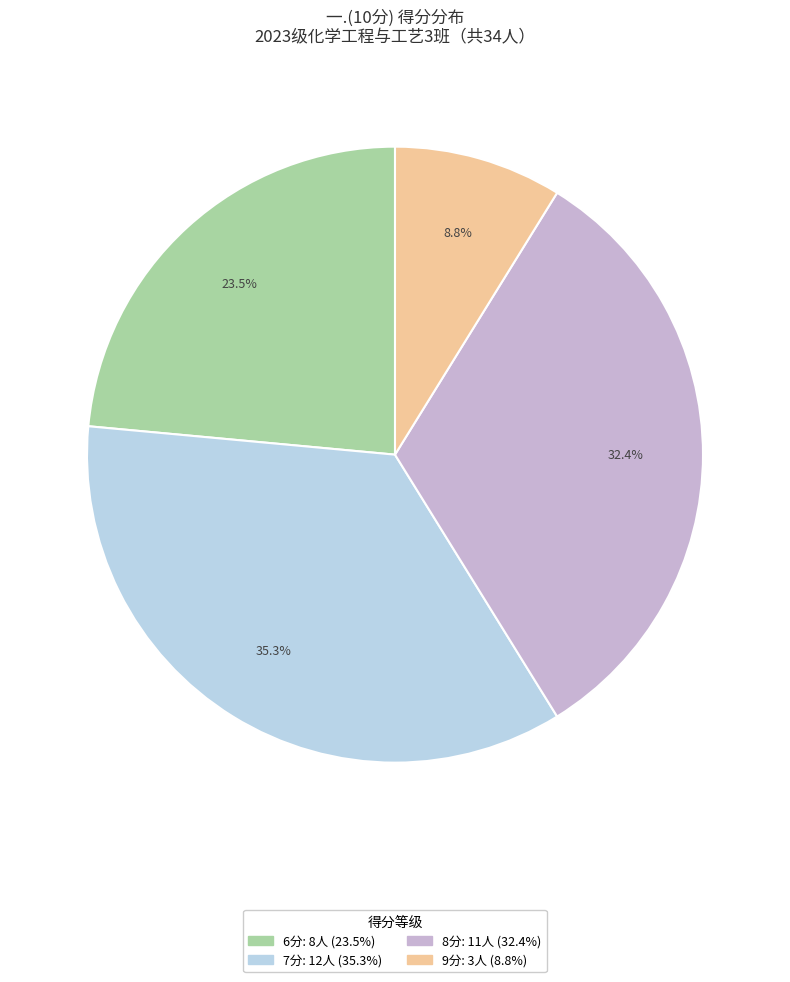

Is there any slice that represents more than half of the pie?

No